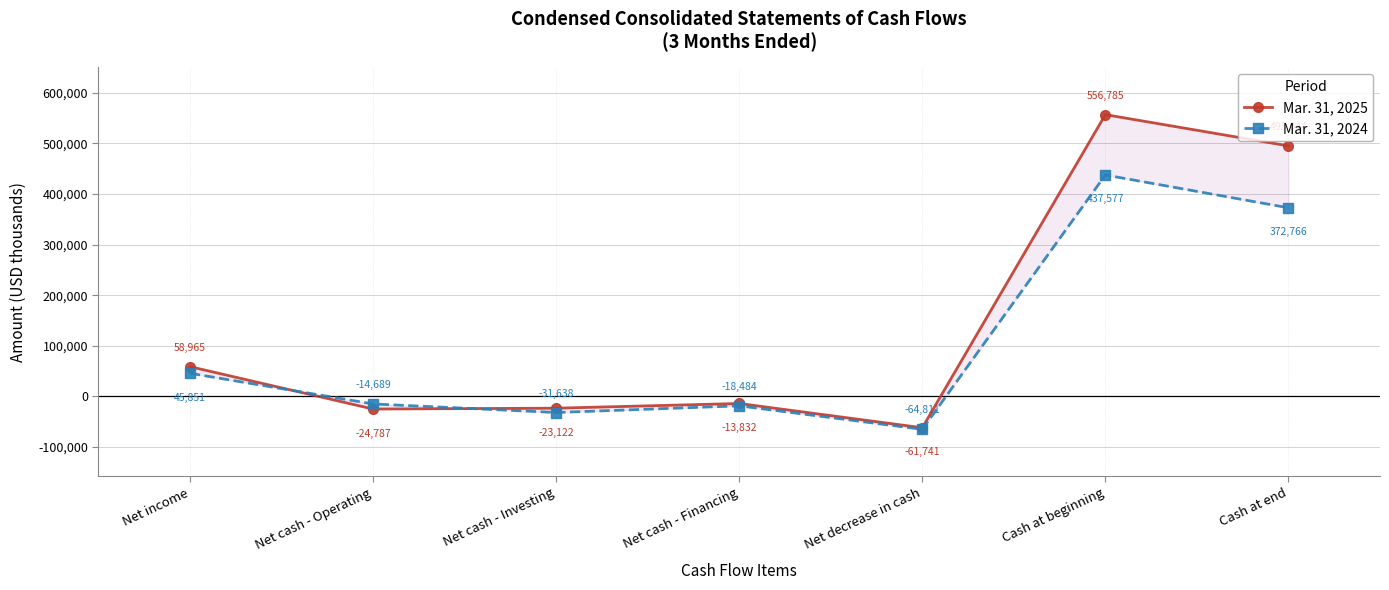

List the series in order of their overall mean, highest first.

Mar. 31, 2025, Mar. 31, 2024